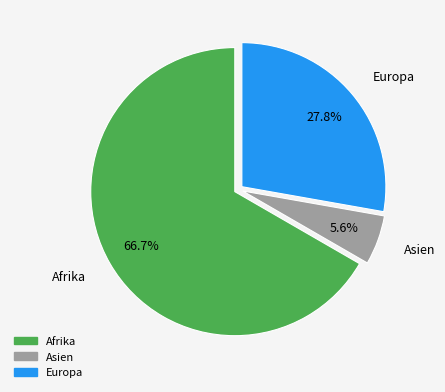

What portion of the pie excludes Asien?

94.4%